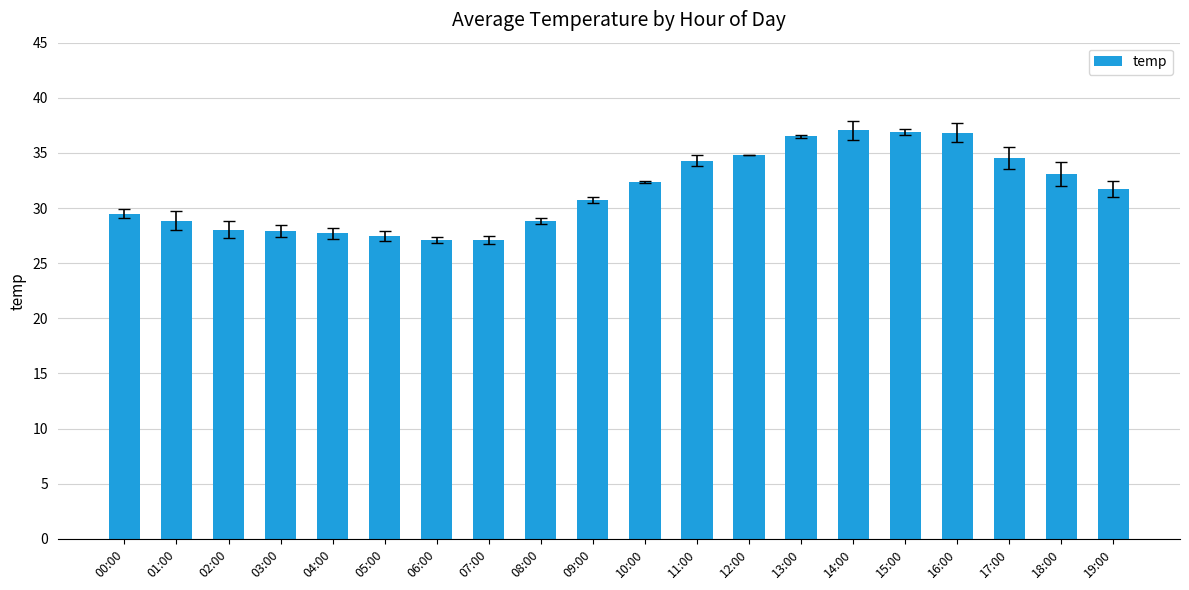

Are the bars grouped side by side (vs. stacked)?

No